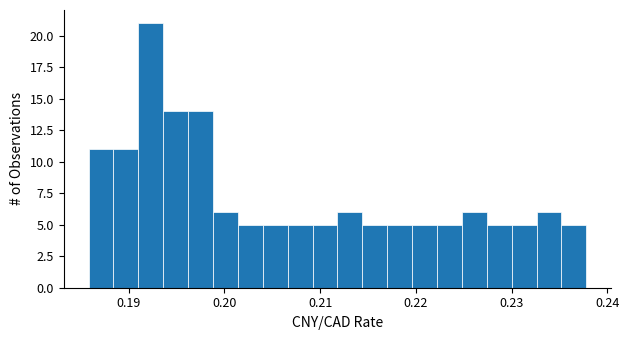

Read against the x-axis, roughly where is the centre of the tallest bar?

0.192